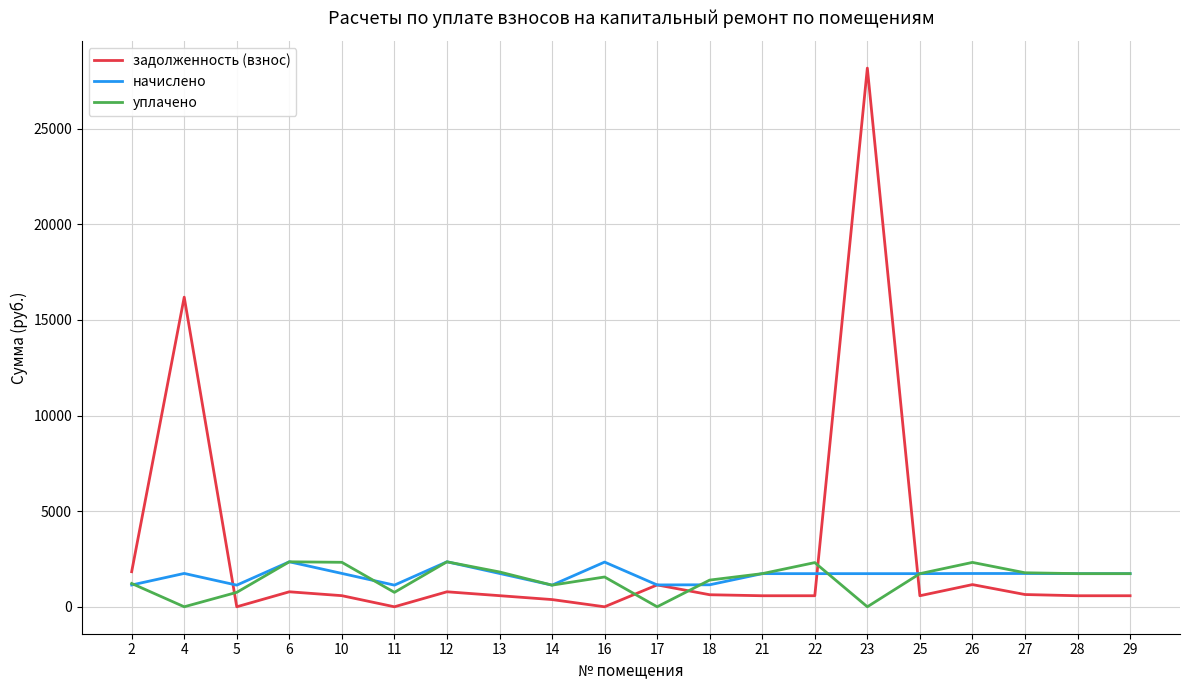

What is the difference between the highest and lowest values at 17?

1143.0